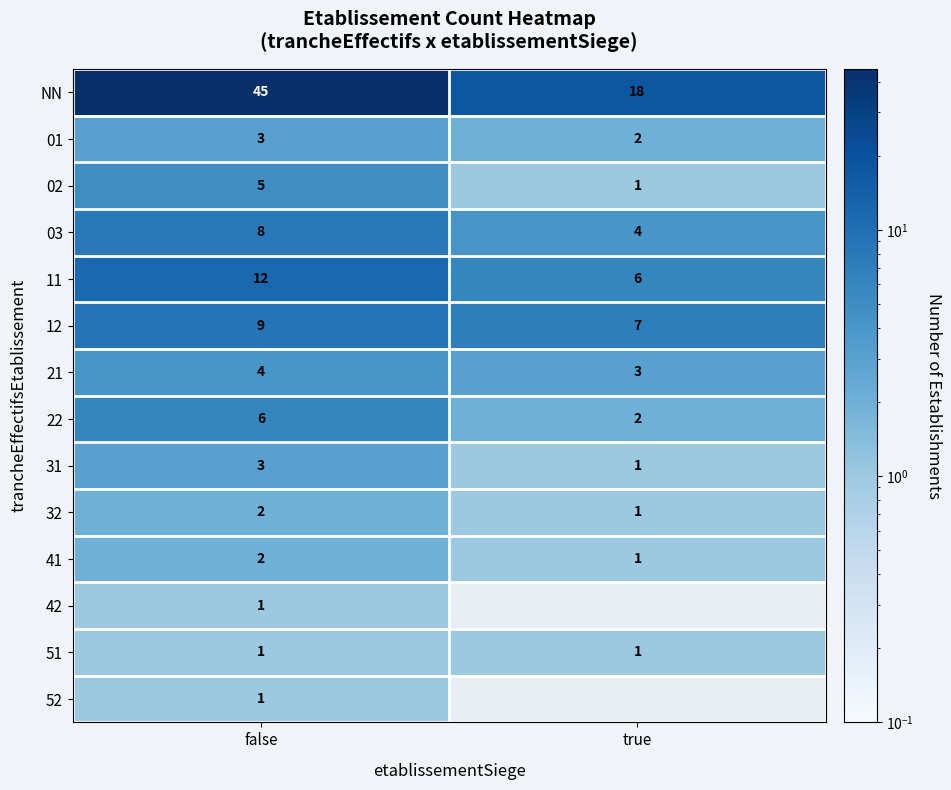

At which label does 21 reach its minimum?

true